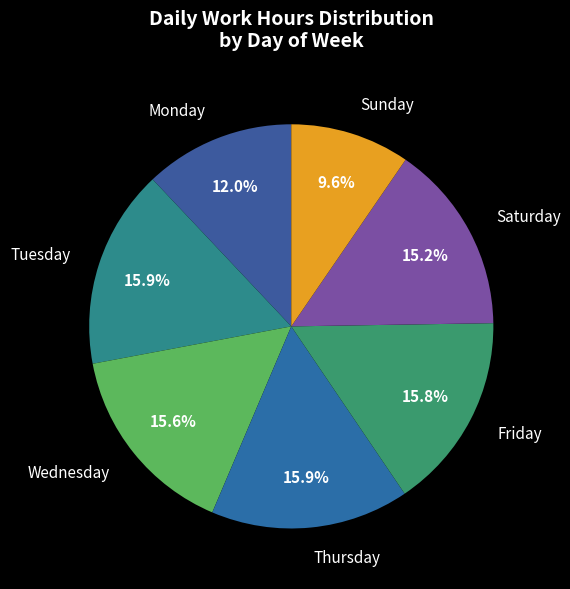

Which has a higher value, Saturday or Friday?

Friday